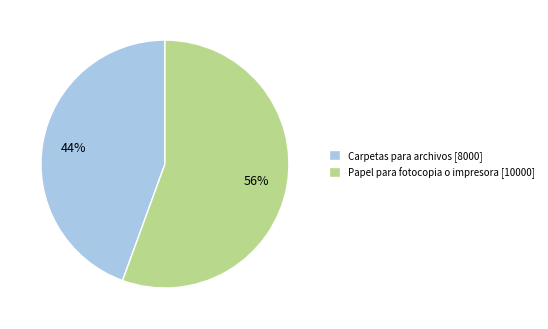

How many segments does this pie chart have?

2